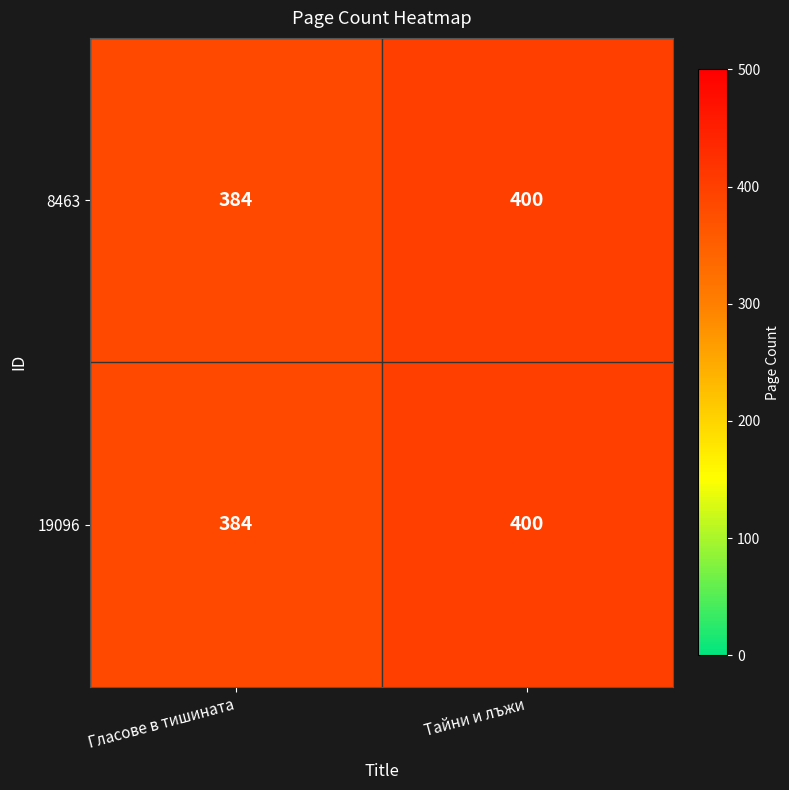

Is it true that 8463 equals 555 at Тайни и лъжи?

False